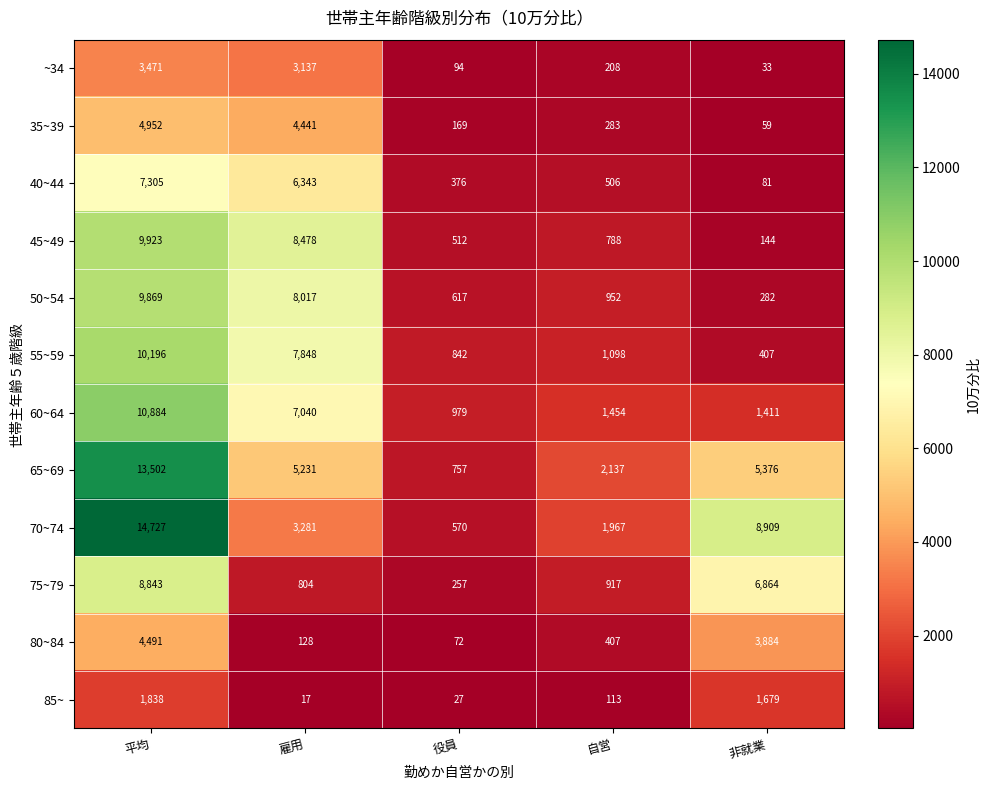

Between 自営 and 非就業, which series saw the biggest shift?

70~74